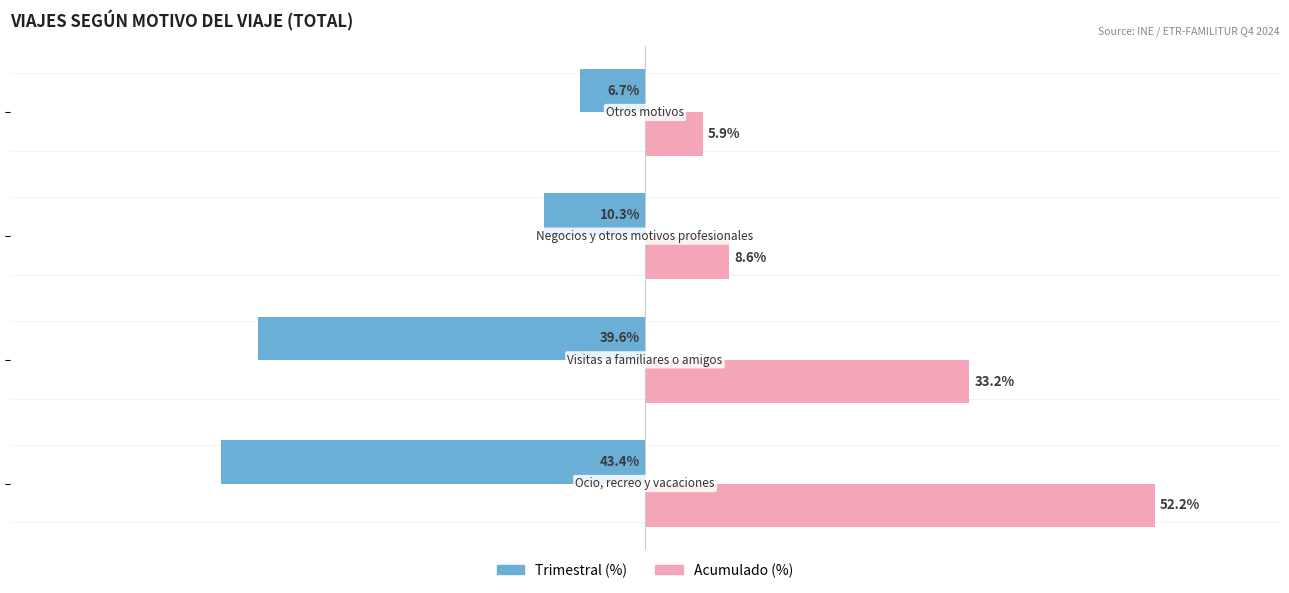

Rank the series by their average value, from highest to lowest.

Acumulado (%), Trimestral (%)